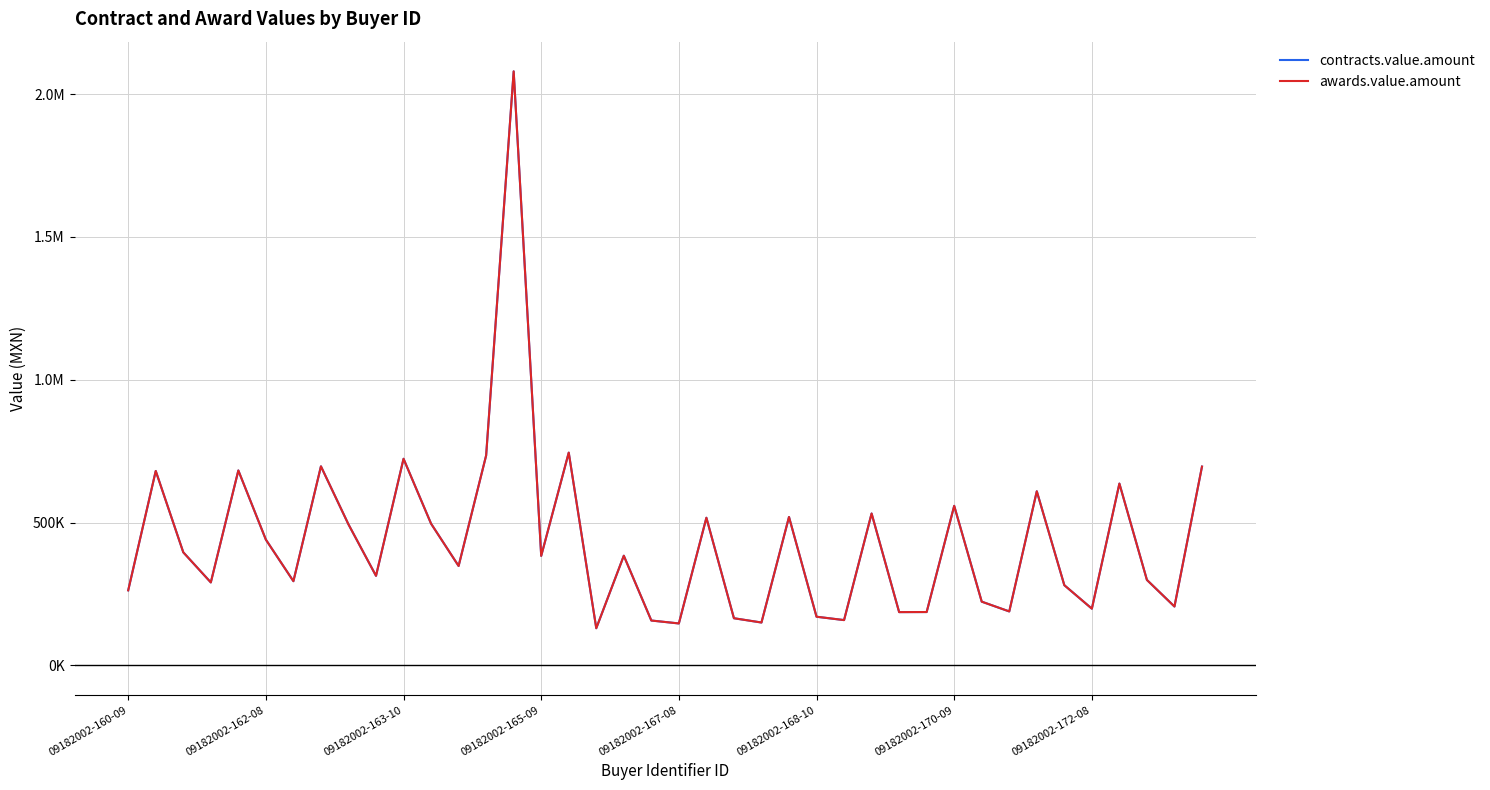

Does the chart display data point markers on the line(s)?

No